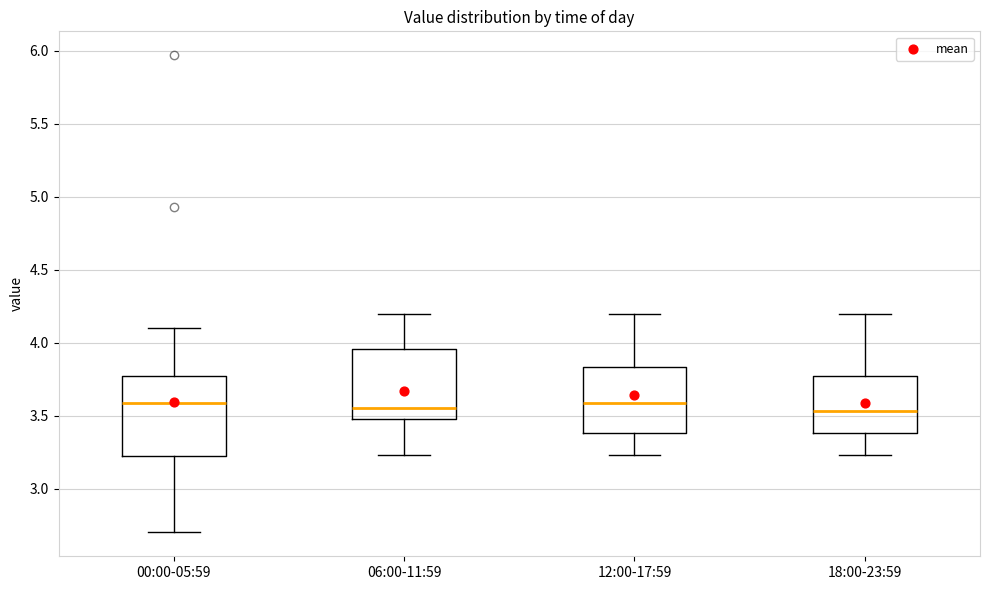

Where is the upper edge of the box for 18:00-23:59 on the y-axis? The values are not printed on the chart, so give them approximately, as read against the axis.

3.75